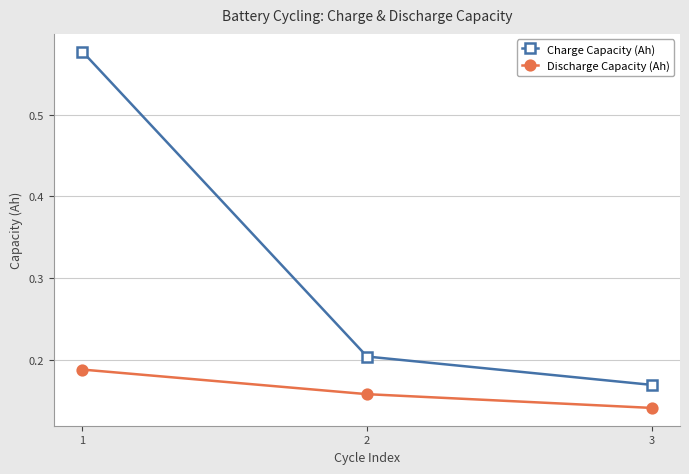

Which series has the largest total across all categories?

Charge Capacity (Ah)